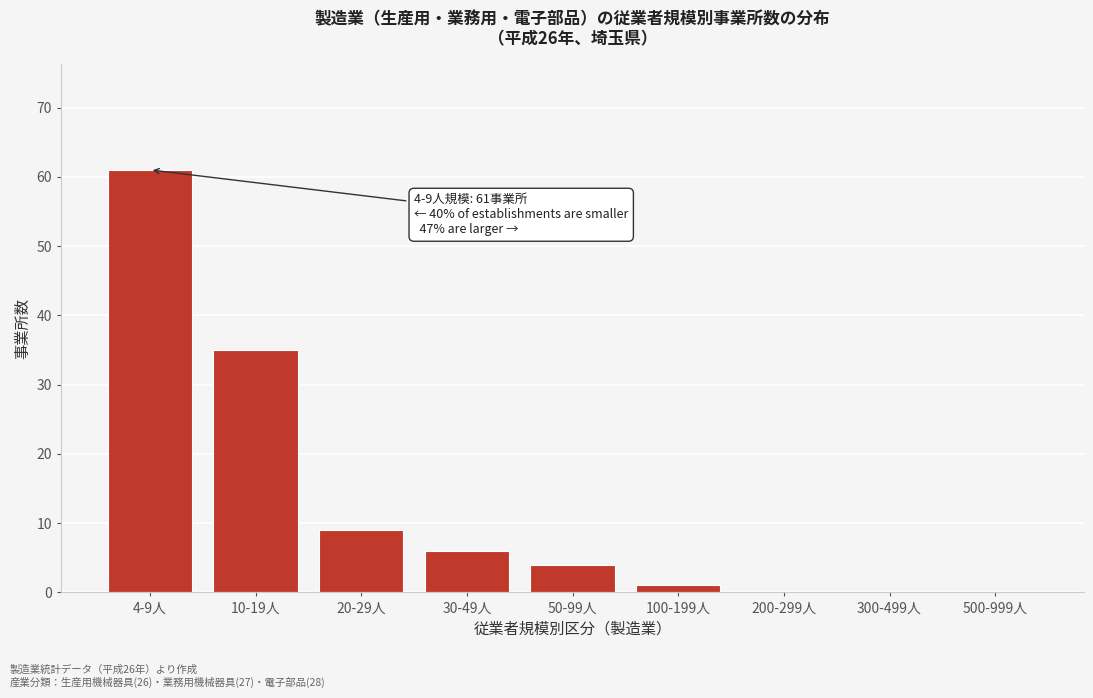

Reading right to left, list all the values displayed in this chart.

500-999人=0	300-499人=0	200-299人=0	100-199人=1	50-99人=4	30-49人=6	20-29人=9	10-19人=35	4-9人=61